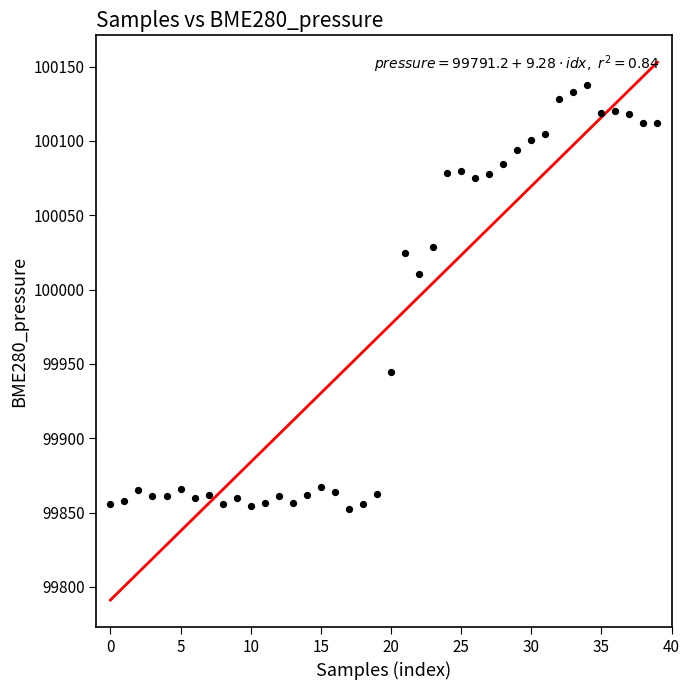

What is the range of Y values (max minus min)?

285.3